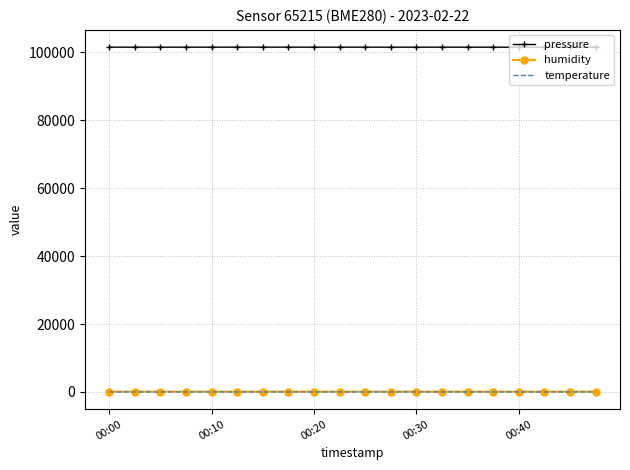

True or false: pressure and temperature intersect in this chart.

False